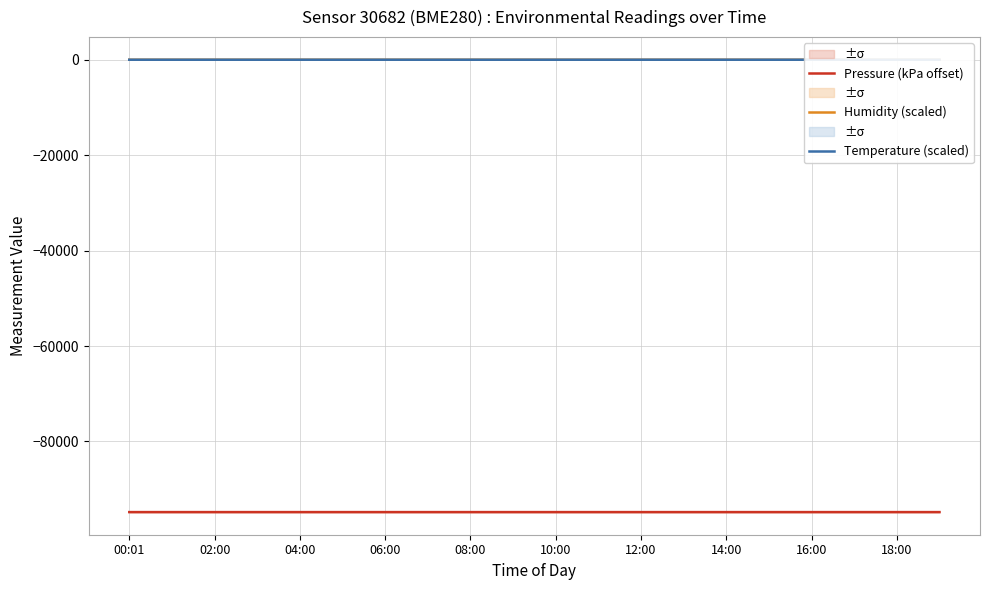

True or false: Pressure (kPa offset) has a value of -155461.7 at 12:00.

False